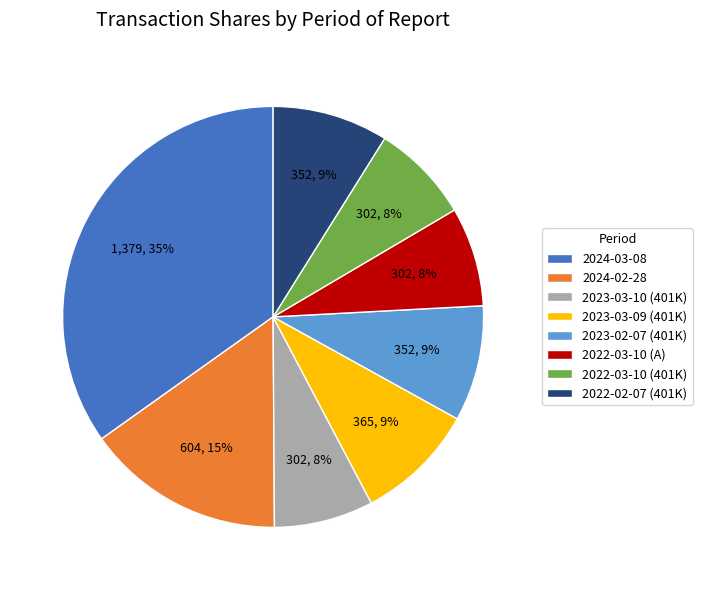

To the nearest percent, what is the difference between the 2023-03-10 (401K) and 2024-03-08 slice percentages?

27%